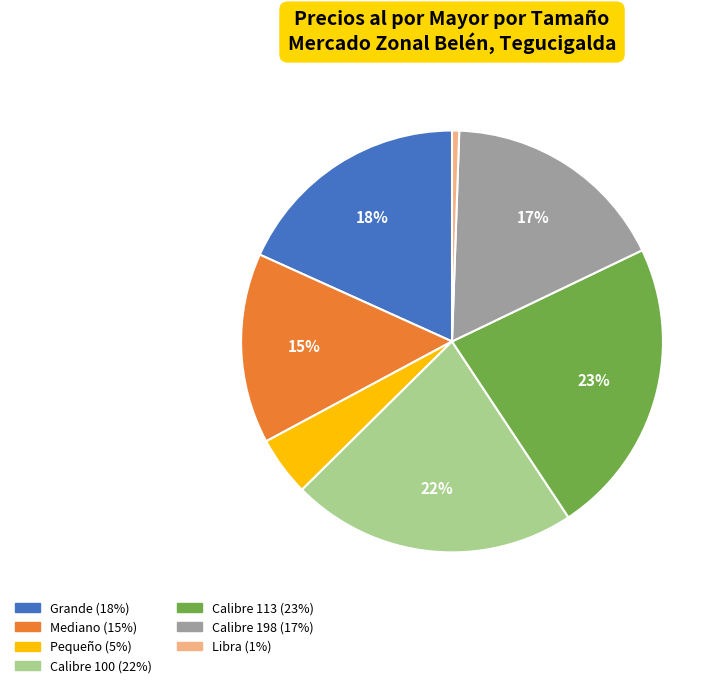

To the nearest percent, what is the combined percentage of Libra and Grande?

19%